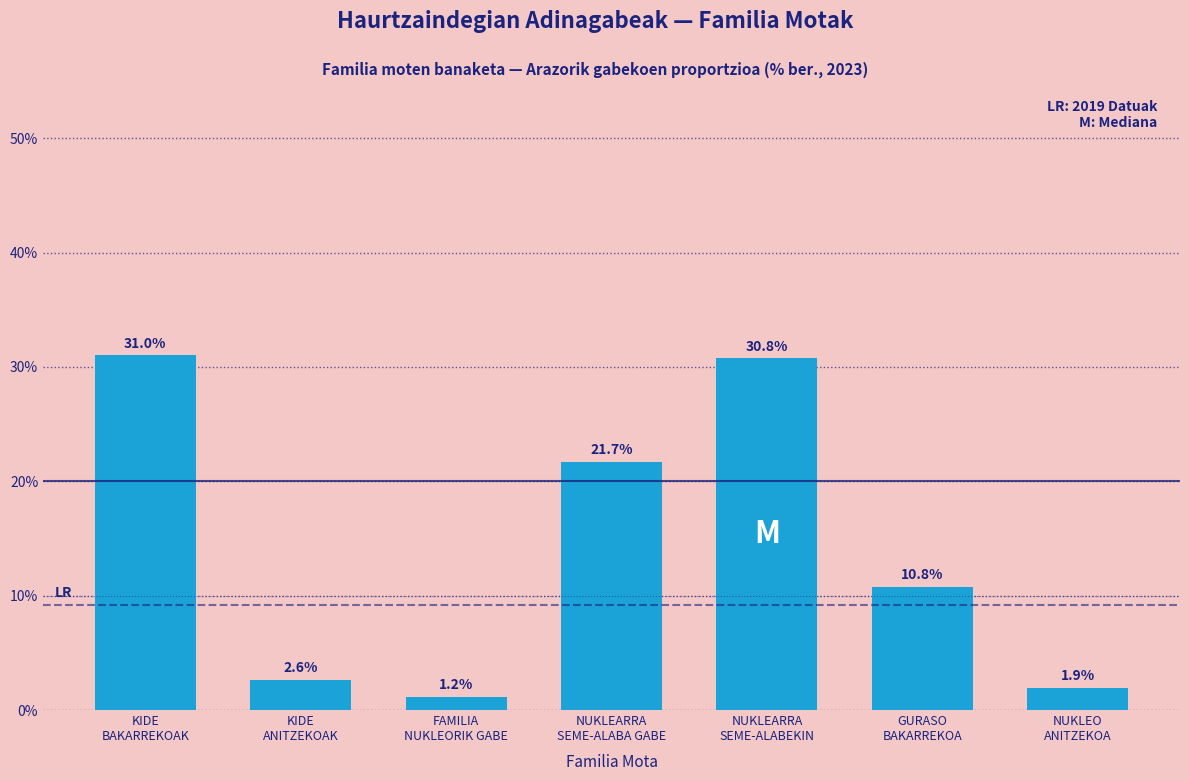

Reading right to left, transcribe all the data shown in this chart.

1.9	10.8	30.8	21.7	1.2	2.6	31.0